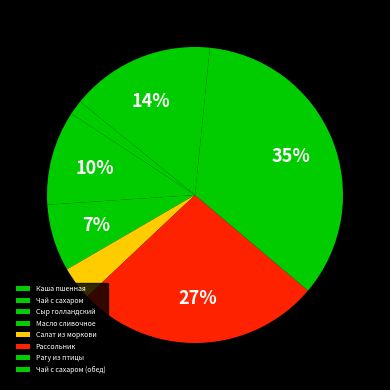

How many segments does this pie chart have?

8